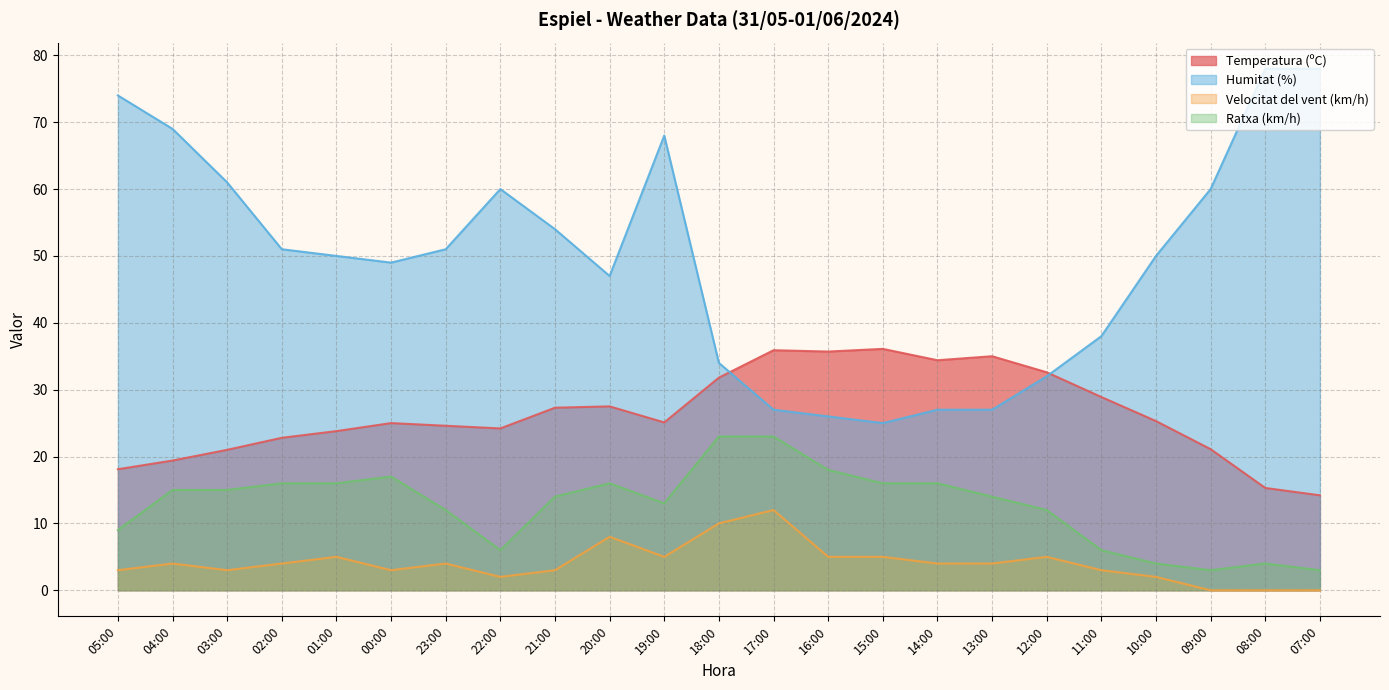

What is the value of the Humitat (%) point at the 10th from the left?

47.0